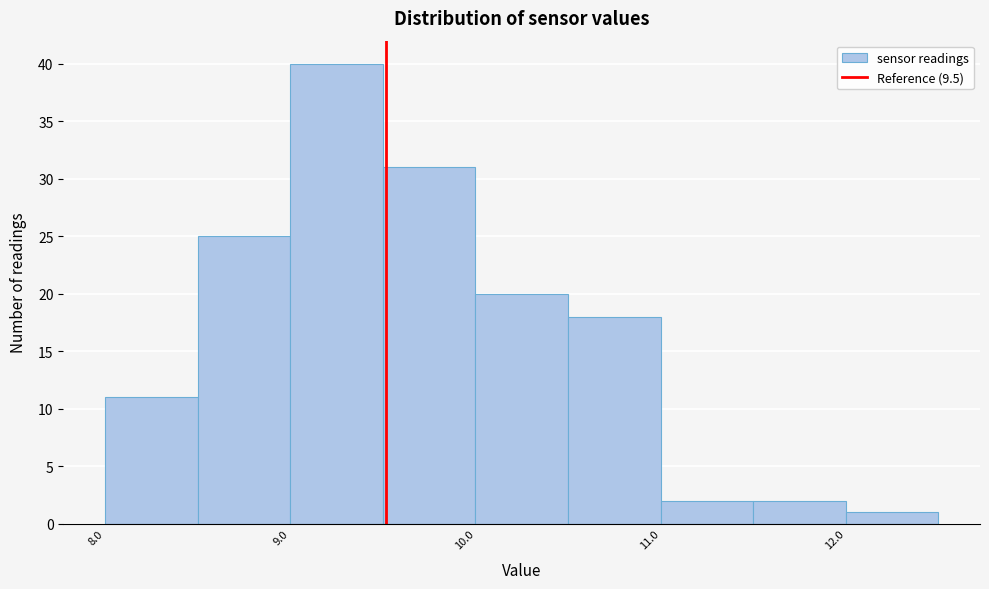

How tall is the bar that spans 10.98 to 11.48 on the x-axis? Neither the bar edges nor the heights are printed on the chart, so give them approximately, as read against the axes.

2